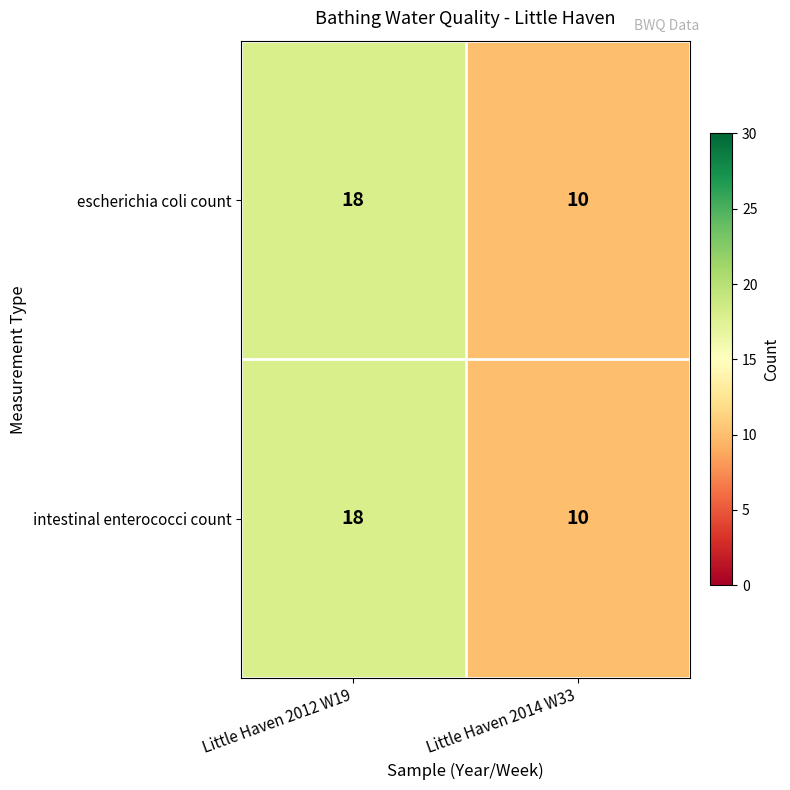

At which category is the sum across all series the highest?

Little Haven 2012 W19